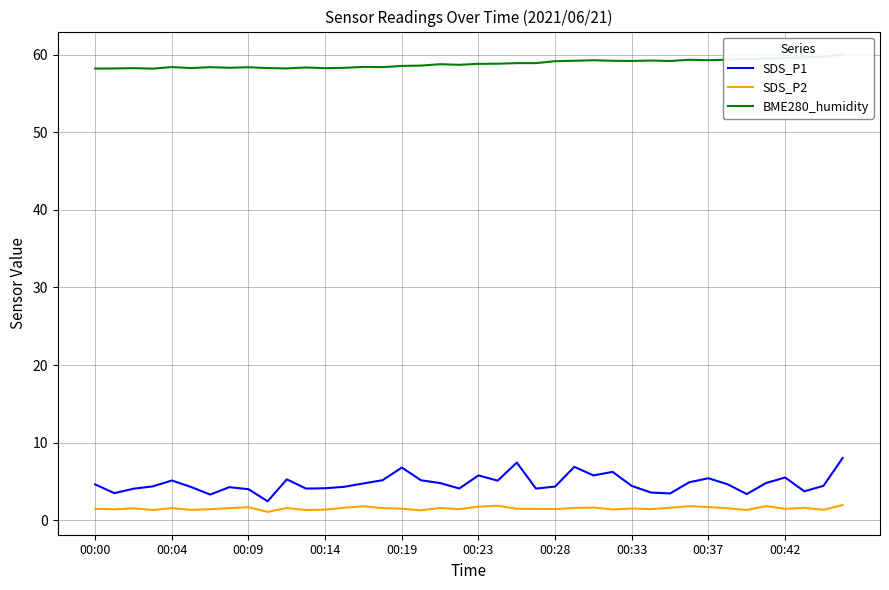

How many distinct data groups are displayed?

3